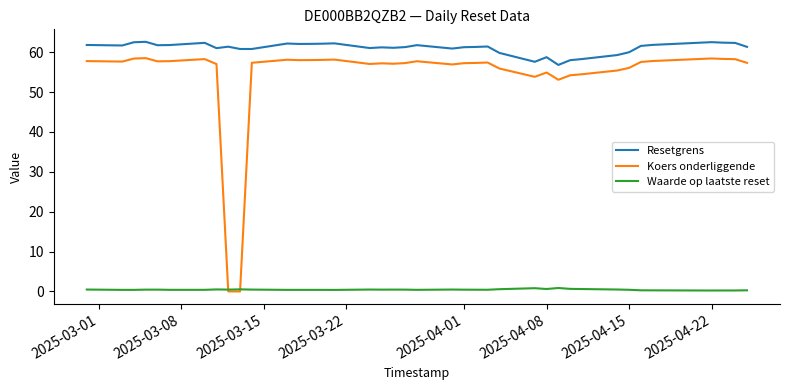

Rank the series by their maximum value, from lowest to highest.

Waarde op laatste reset, Koers onderliggende, Resetgrens